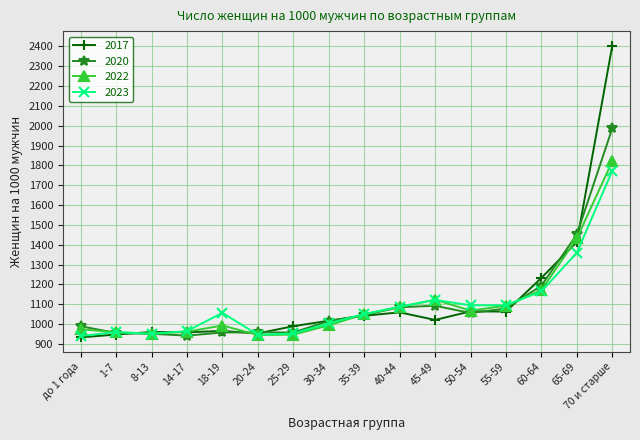

Which series has the widest spread of values?

2017